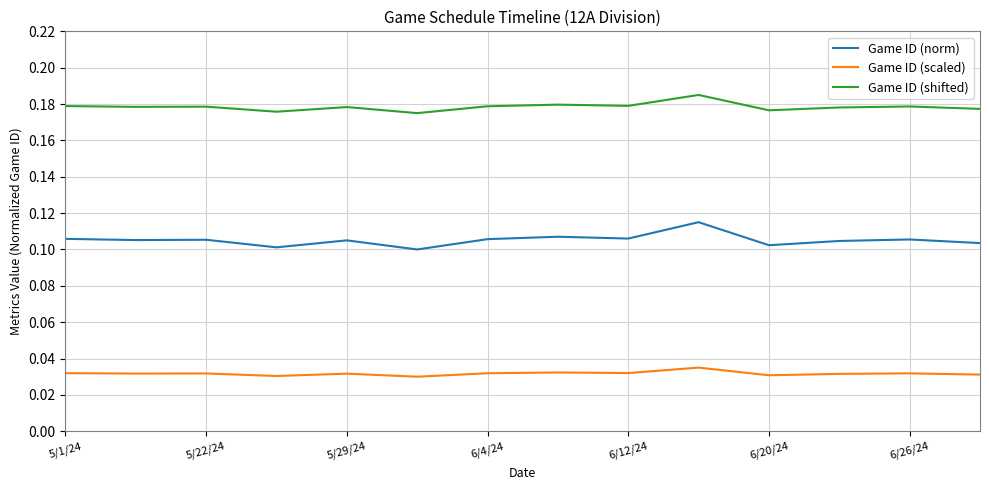

Which series has the largest total across all categories?

Game ID (shifted)